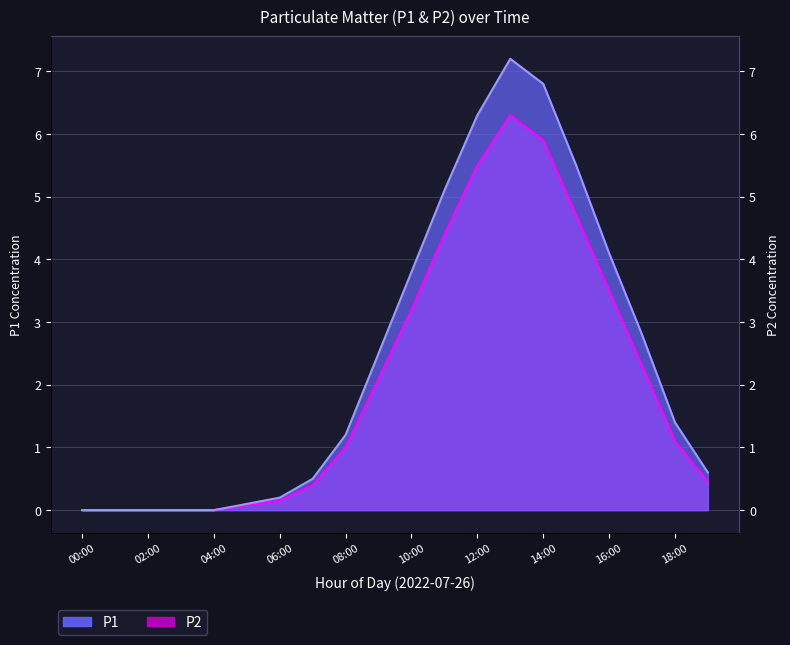

What is the difference between the maximum and second lowest values in the P2 series?

6.3